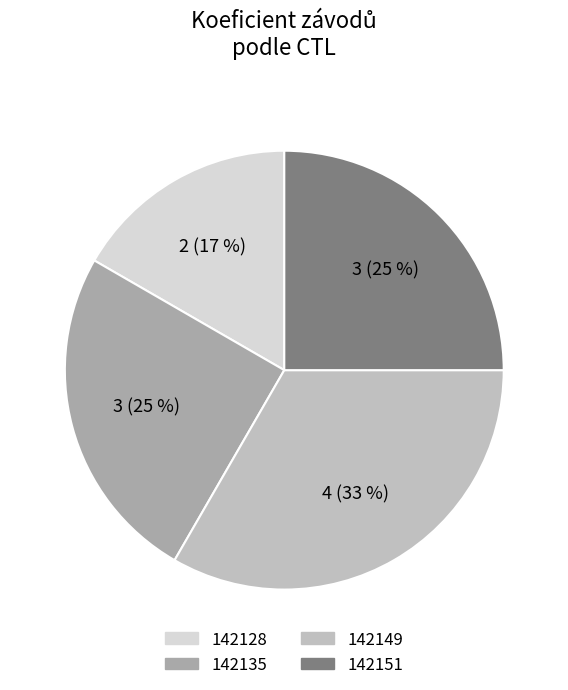

Does any single category account for the majority?

No